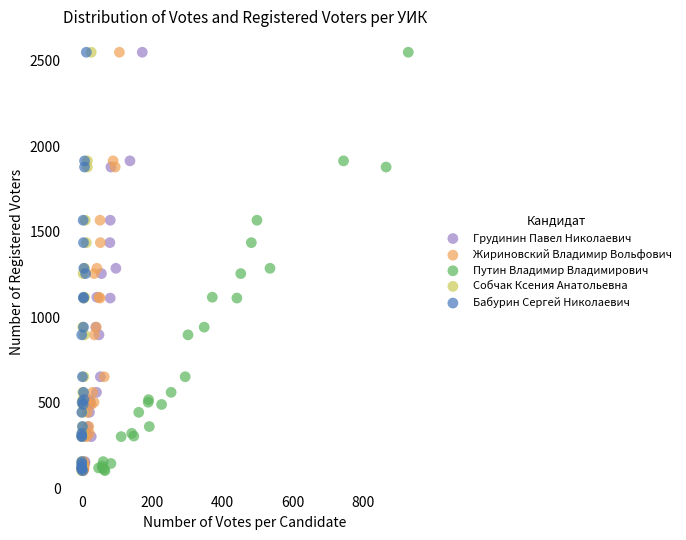

What are all the series names shown in the legend?

Грудинин Павел Николаевич, Жириновский Владимир Вольфович, Путин Владимир Владимирович, Собчак Ксения Анатольевна, Бабурин Сергей Николаевич